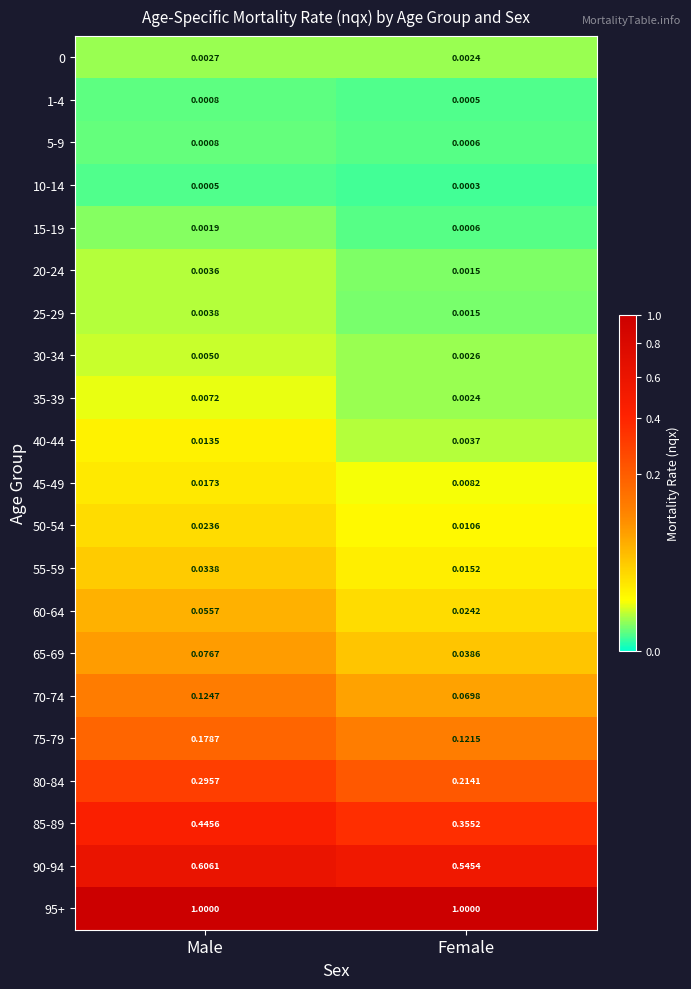

Where is 80-84 nearest to the value 0?

Female